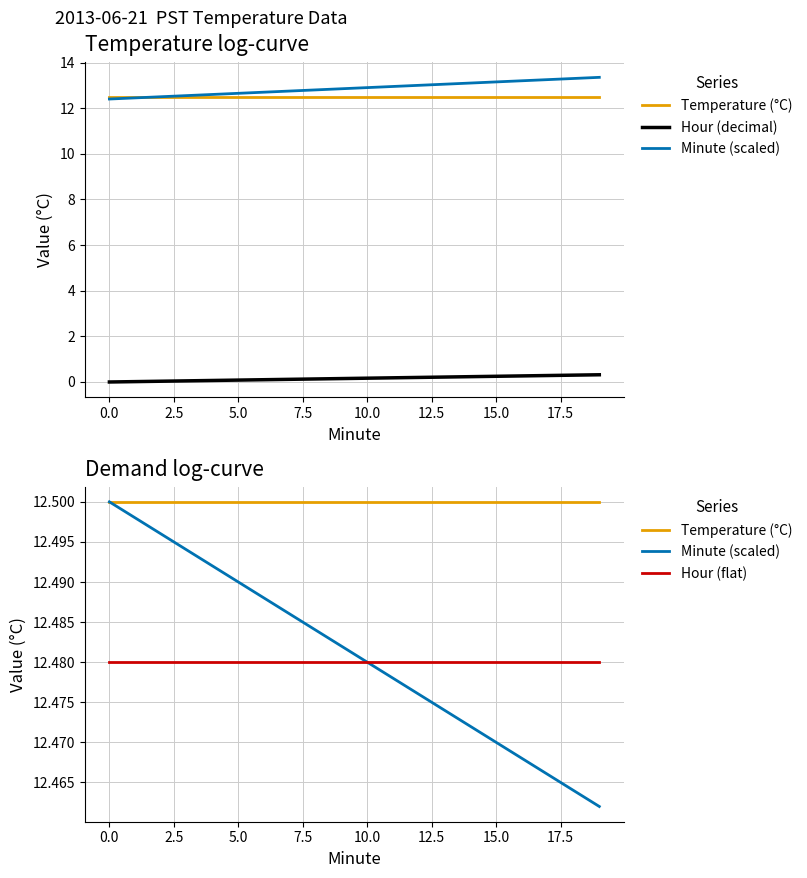

At 5.0, list the series in order from largest to smallest.

Temperature (°C), Minute (scaled), Hour (flat), Hour (decimal)